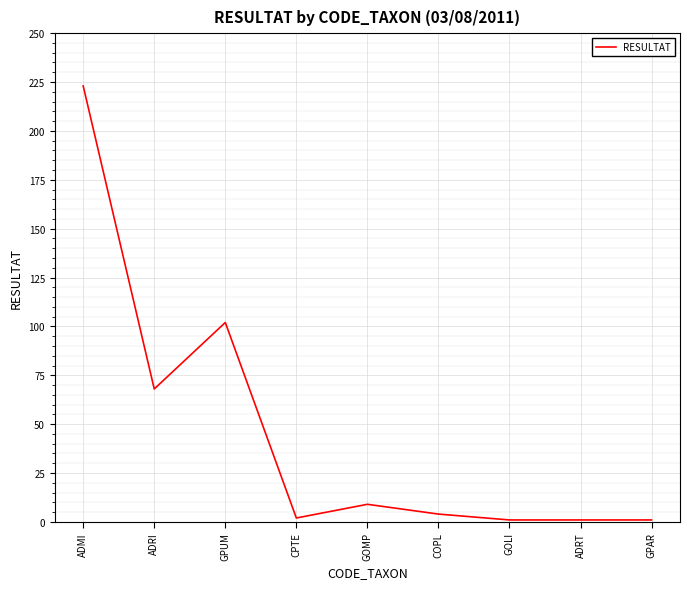

How many series are shown in this chart?

1